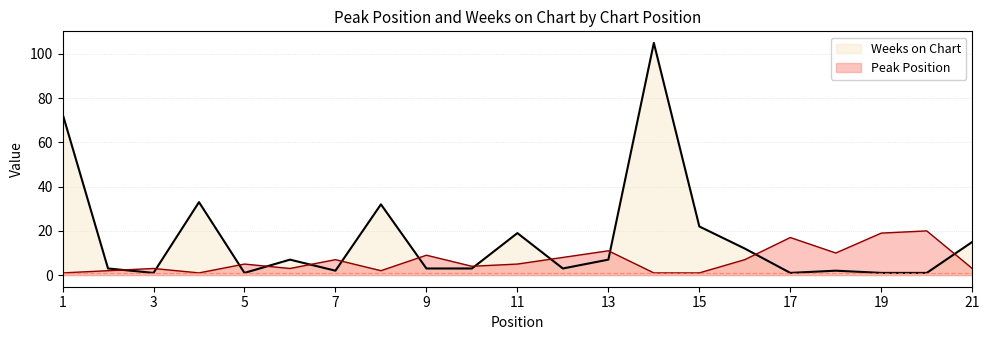

What is the value of the Weeks on Chart point at the 13th from the left?

7